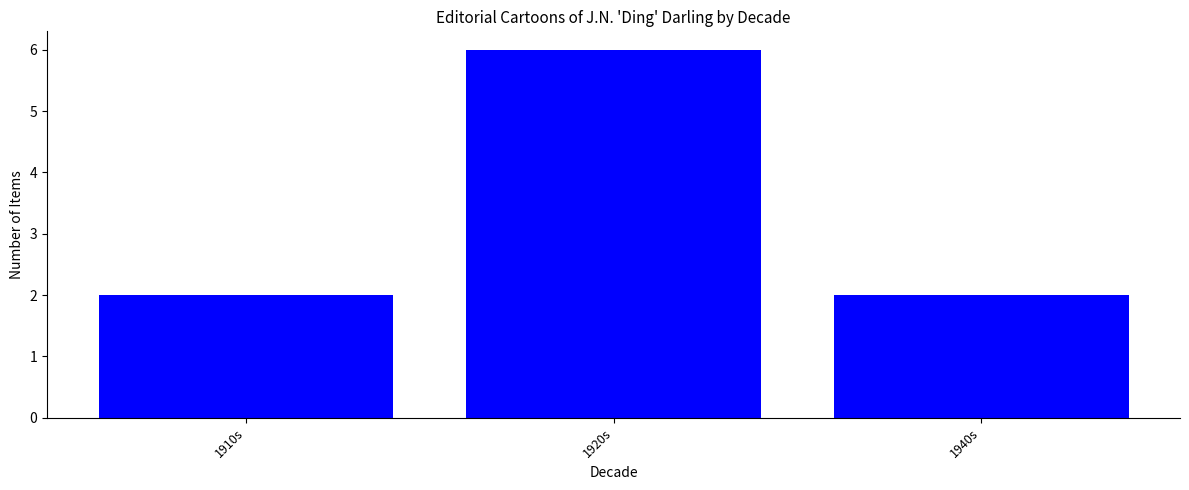

What is the greatest value displayed?

6